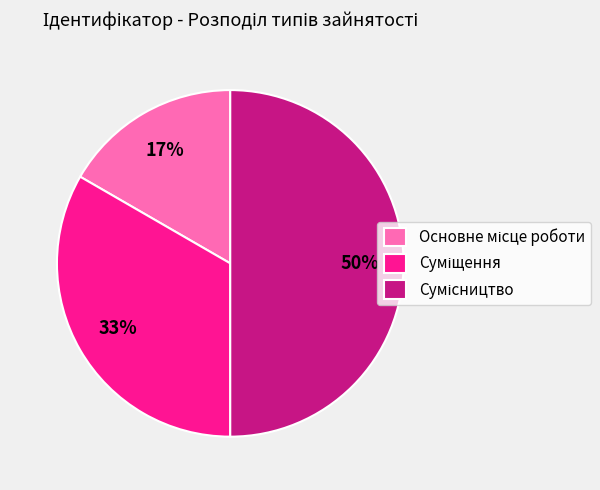

How many segments does this pie chart have?

3